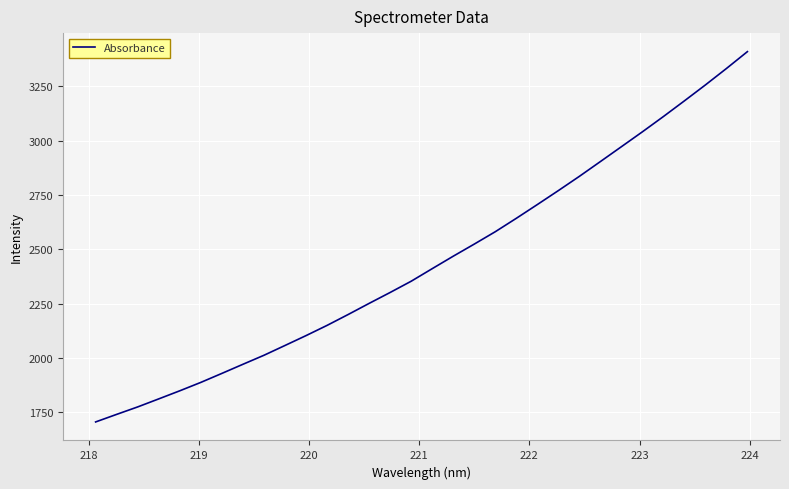

How many series are shown in this chart?

1